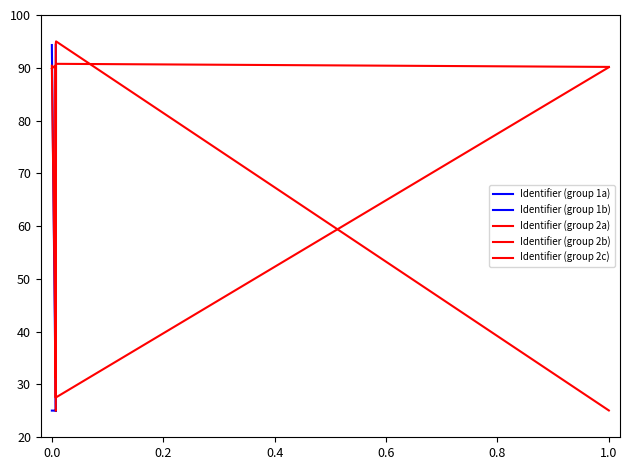

What is the average value?

44.2